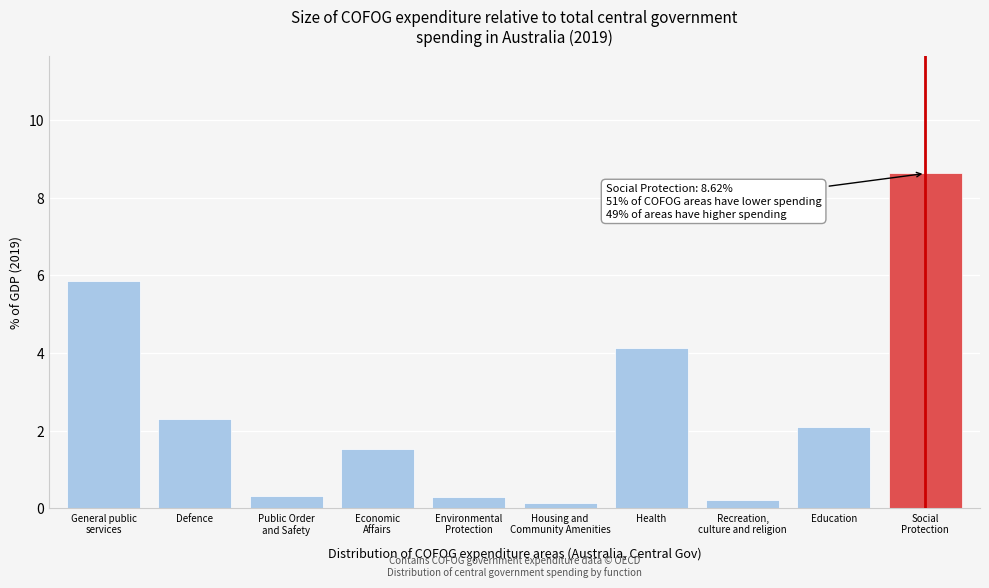

Reading right to left, what are all the values shown in this chart?

8.6	2.1	0.2	4.1	0.1	0.3	1.5	0.3	2.3	5.8